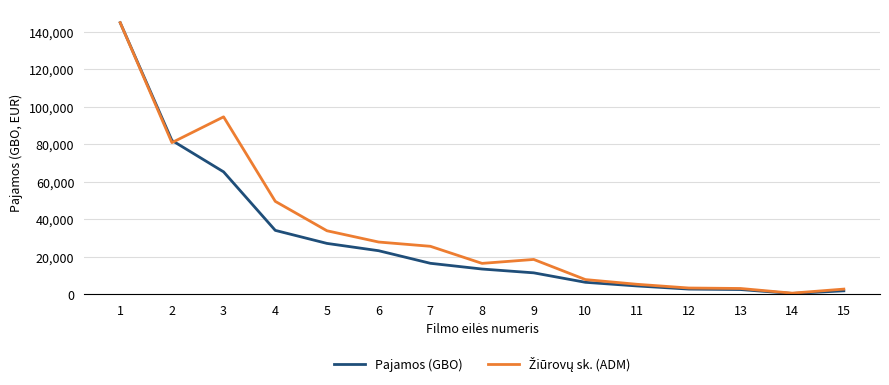

Does the chart have visible grid lines?

Yes